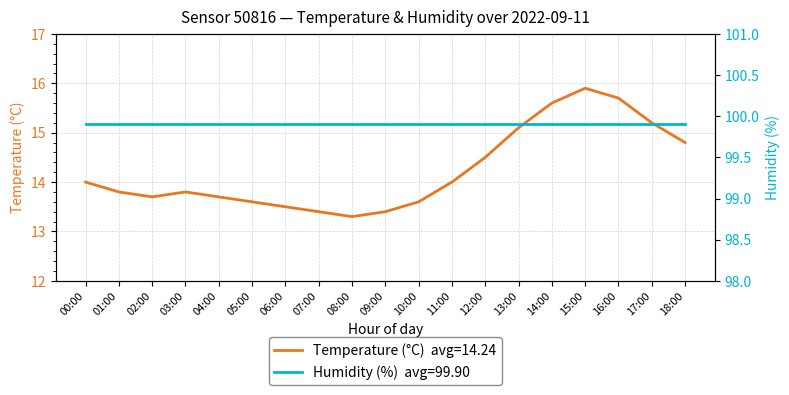

Does the chart display data point markers on the line(s)?

No